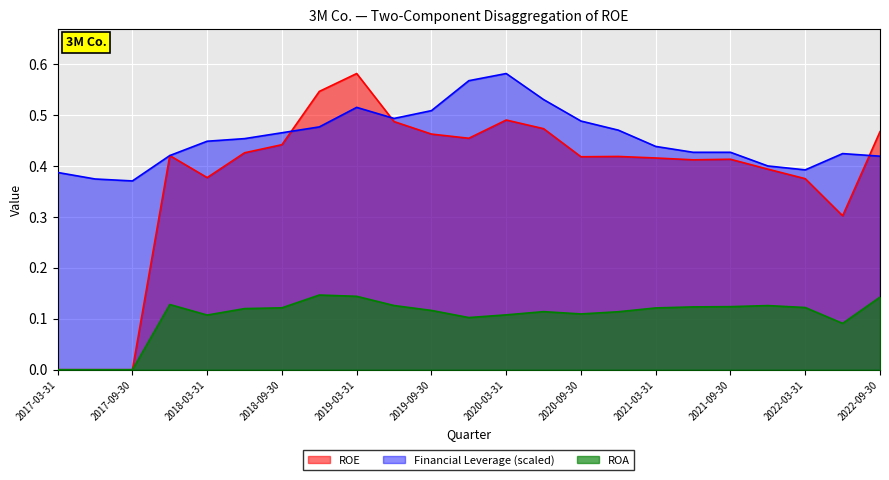

What is the sum of the Financial Leverage values at 2017-09-30 and 2021-12-31?

0.8